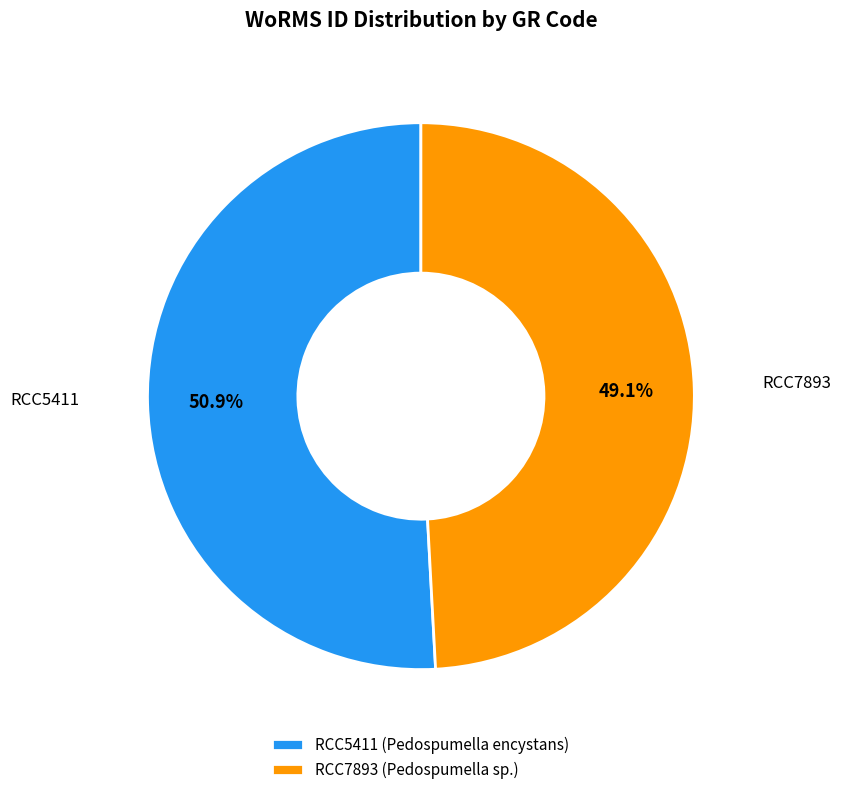

Does RCC7893 represent more than half of the total?

No